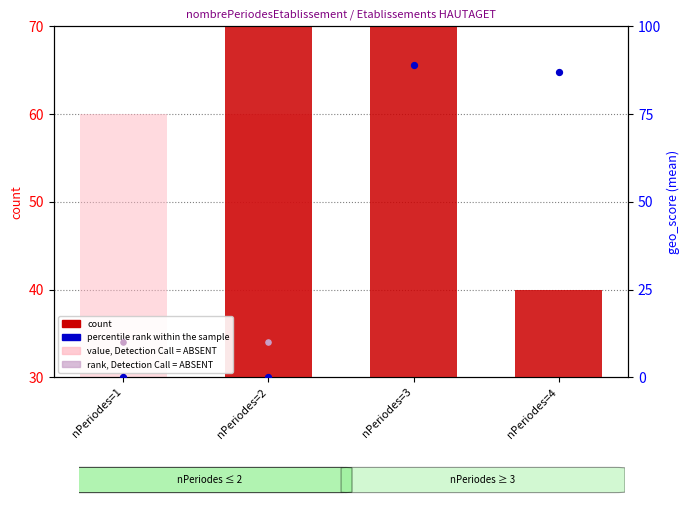

Which series reaches the minimum Y coordinate?

percentile rank within the sample